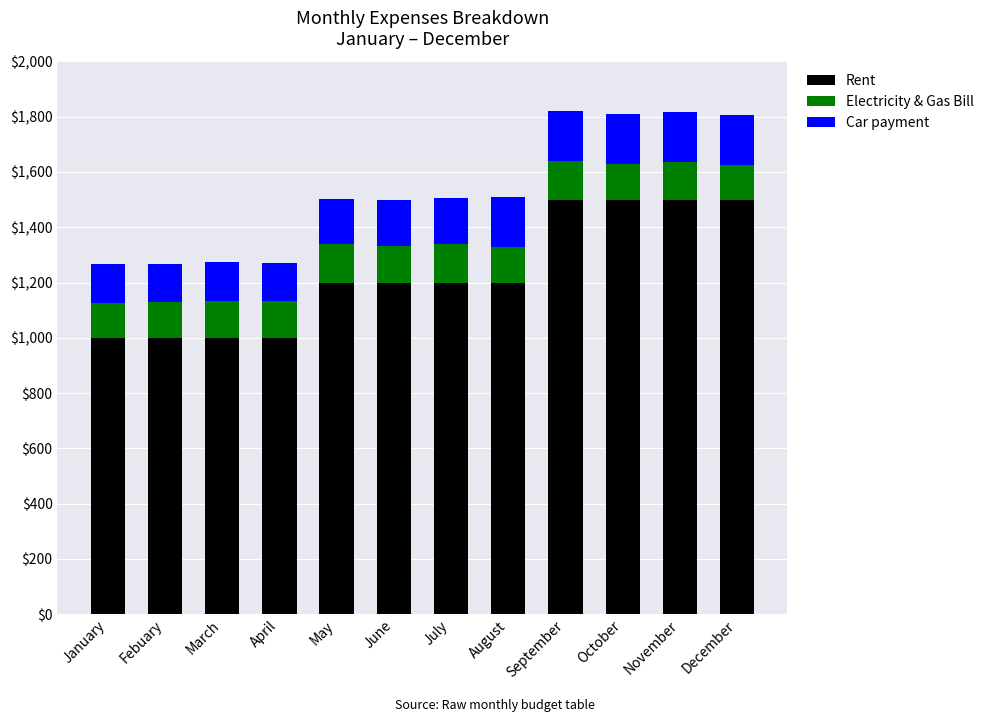

How many values in the Rent series are below 1200?

4